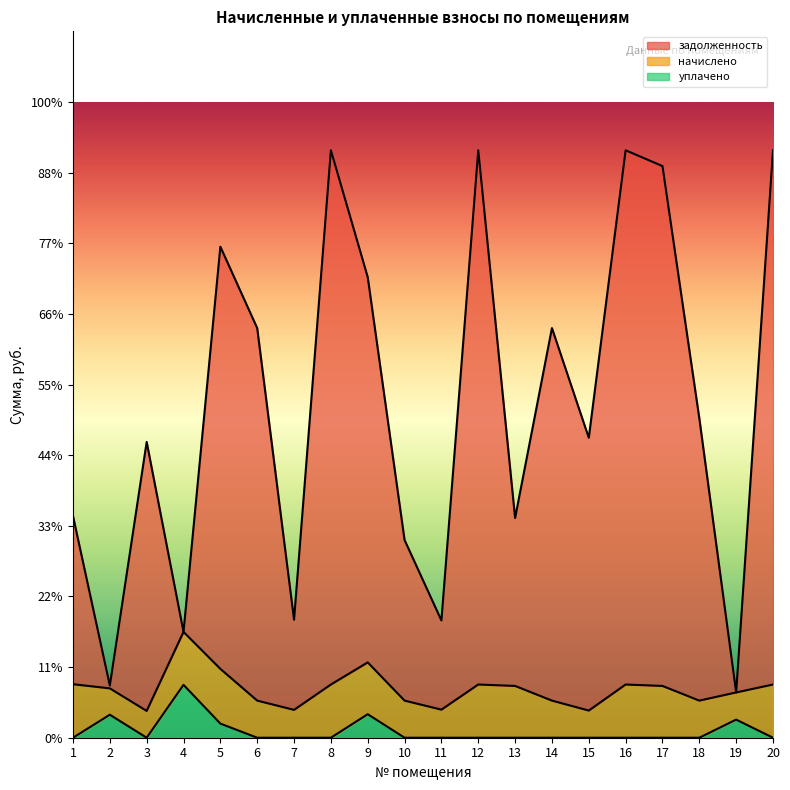

What is the total value across all series at 1?

15697.3